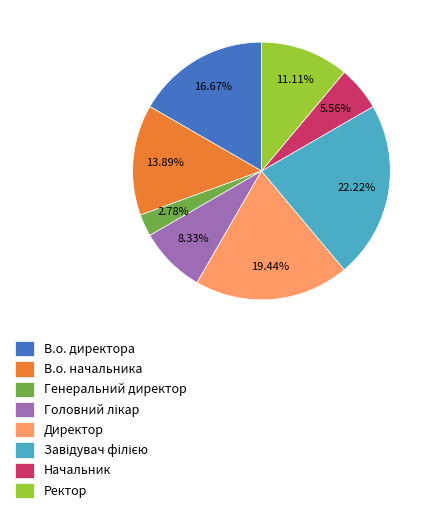

To the nearest percent, what is the combined percentage of Ректор and Директор?

31%